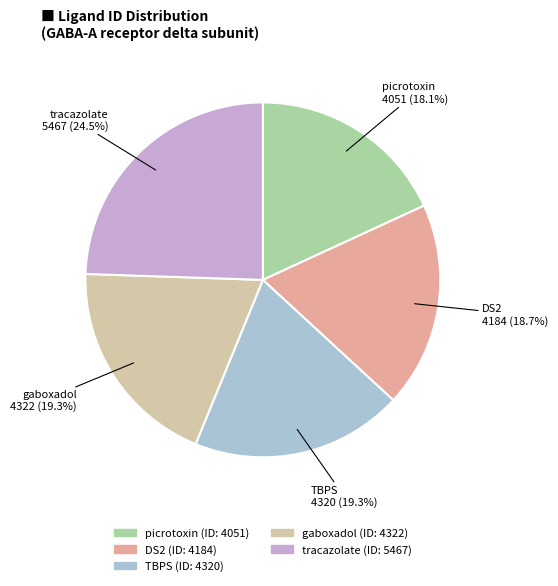

Which slice is the smallest?

picrotoxin